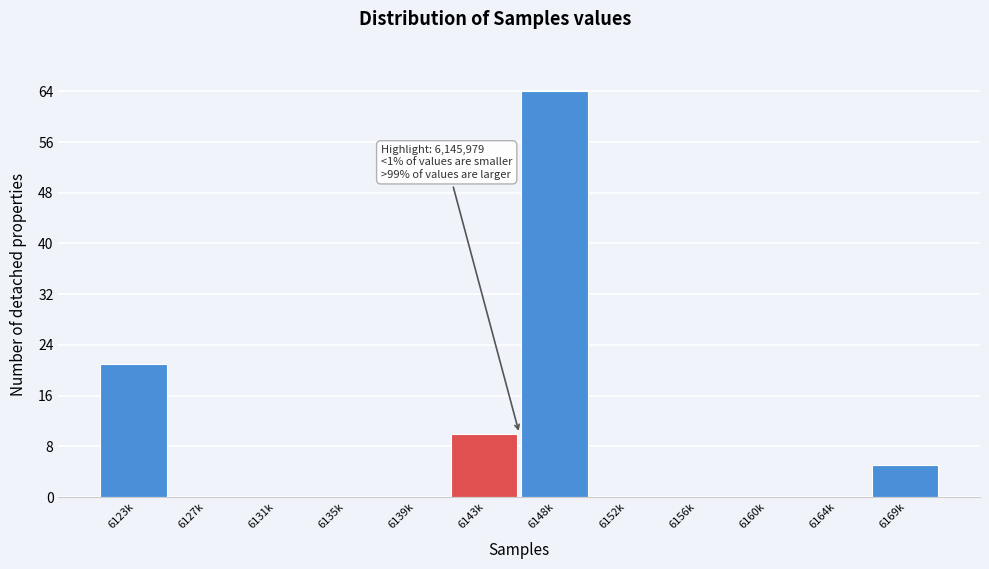

Reading left to right, extract all data points from this chart.

6123k=21	6127k=0	6131k=0	6135k=0	6139k=0	6143k=10	6148k=64	6152k=0	6156k=0	6160k=0	6164k=0	6169k=5